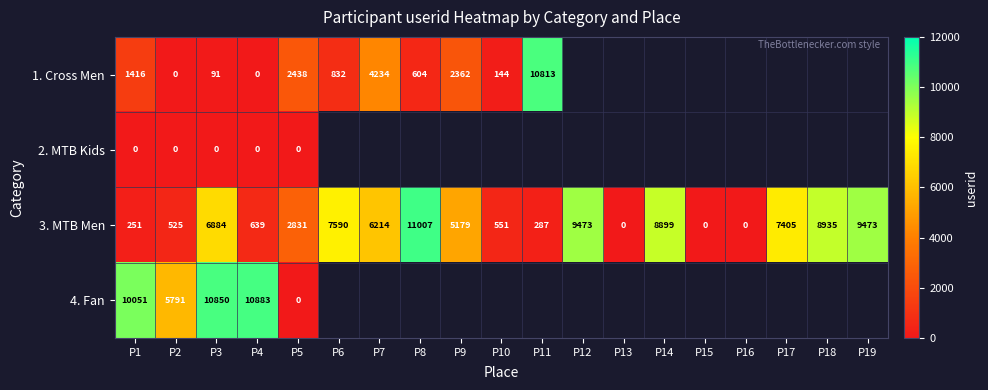

Is it true that 1. Cross Men equals 854.3 at P1?

False